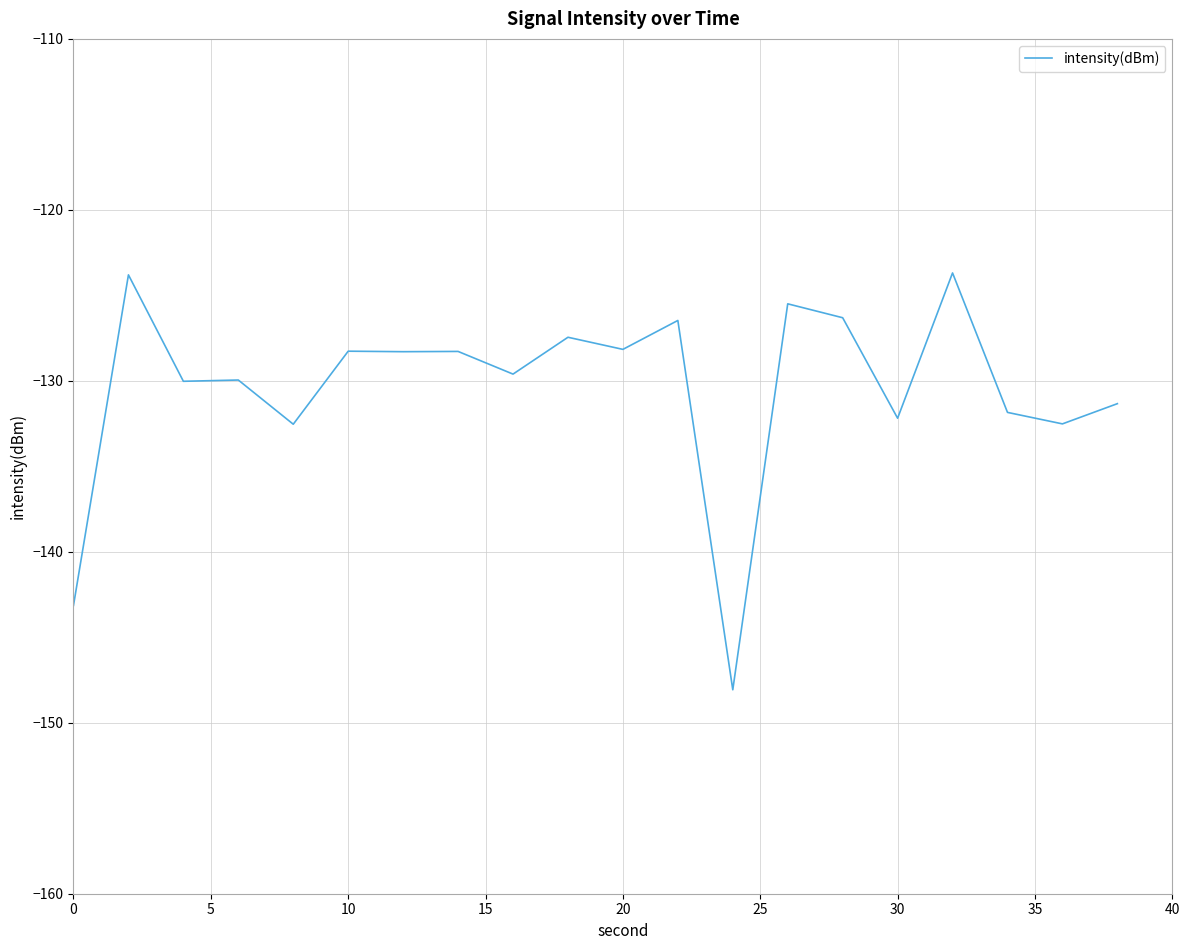

What is the minimum value shown in the chart?

-148.1